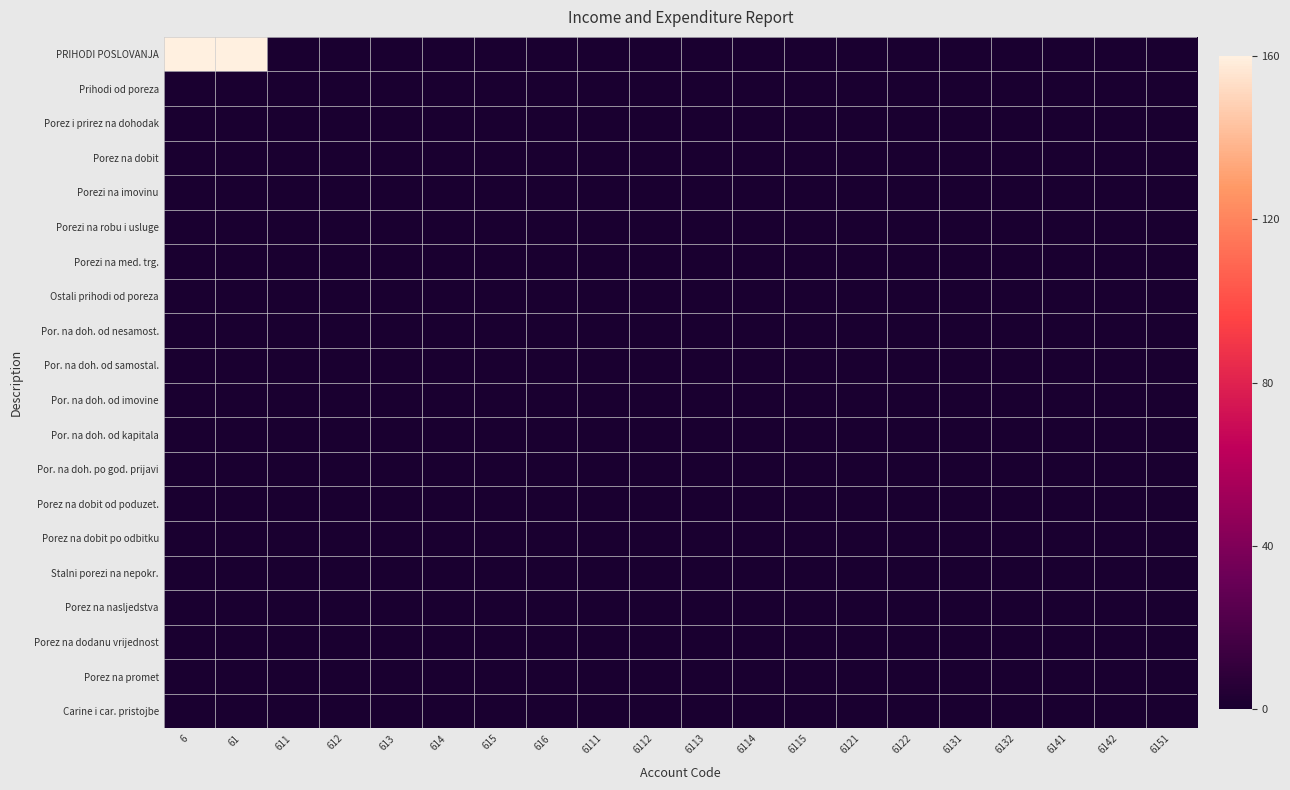

At 6115, list the series in order from largest to smallest.

PRIHODI POSLOVANJA, Prihodi od poreza, Porez i prirez na dohodak, Porez na dobit, Porezi na imovinu, Porezi na robu i usluge, Porezi na med. trg., Ostali prihodi od poreza, Por. na doh. od nesamost., Por. na doh. od samostal., Por. na doh. od imovine, Por. na doh. od kapitala, Por. na doh. po god. prijavi, Porez na dobit od poduzet., Porez na dobit po odbitku, Stalni porezi na nepokr., Porez na nasljedstva, Porez na dodanu vrijednost, Porez na promet, Carine i car. pristojbe